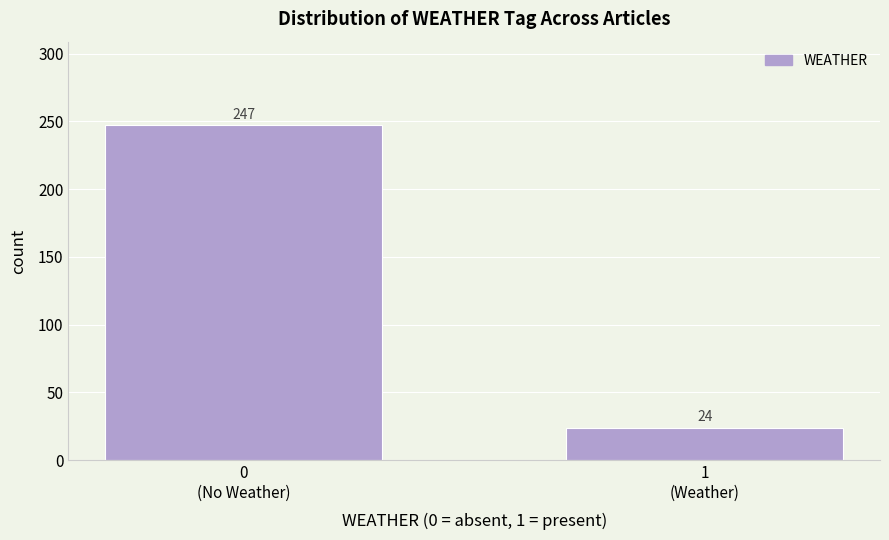

Reading right to left, list all the values displayed in this chart.

24	247